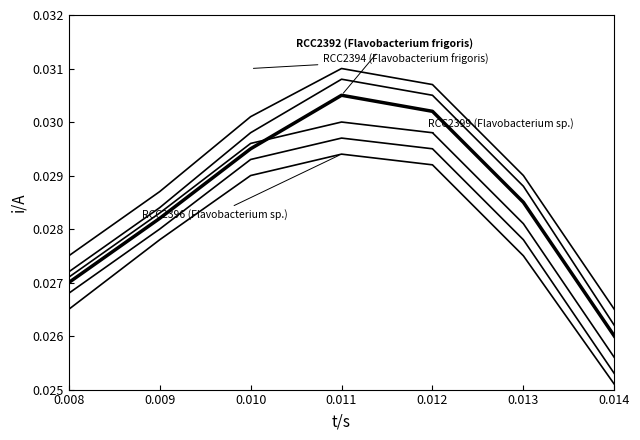

Between 0.010 and 0.014, which is larger?

0.010